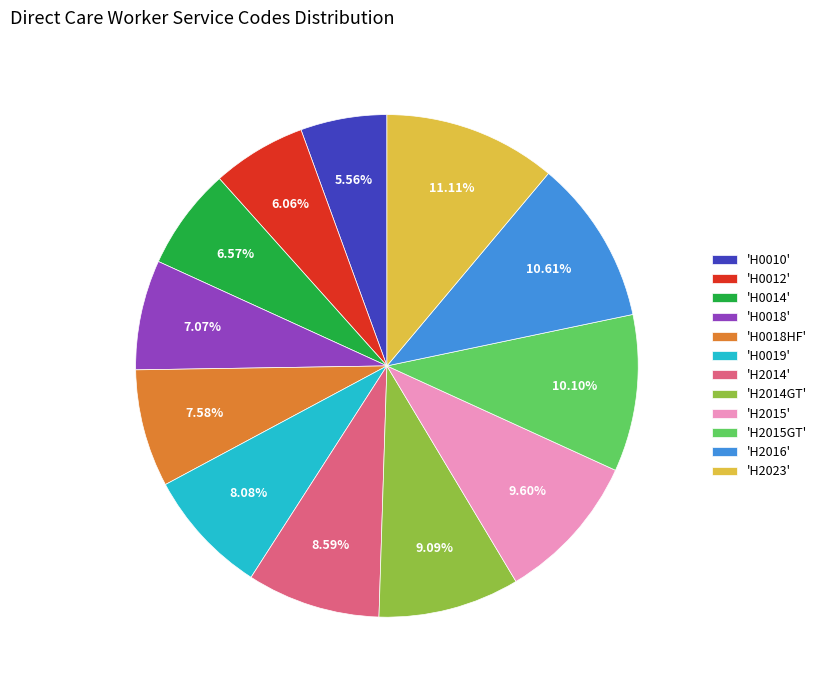

Which has a higher value, 'H0012' or 'H2015'?

'H2015'